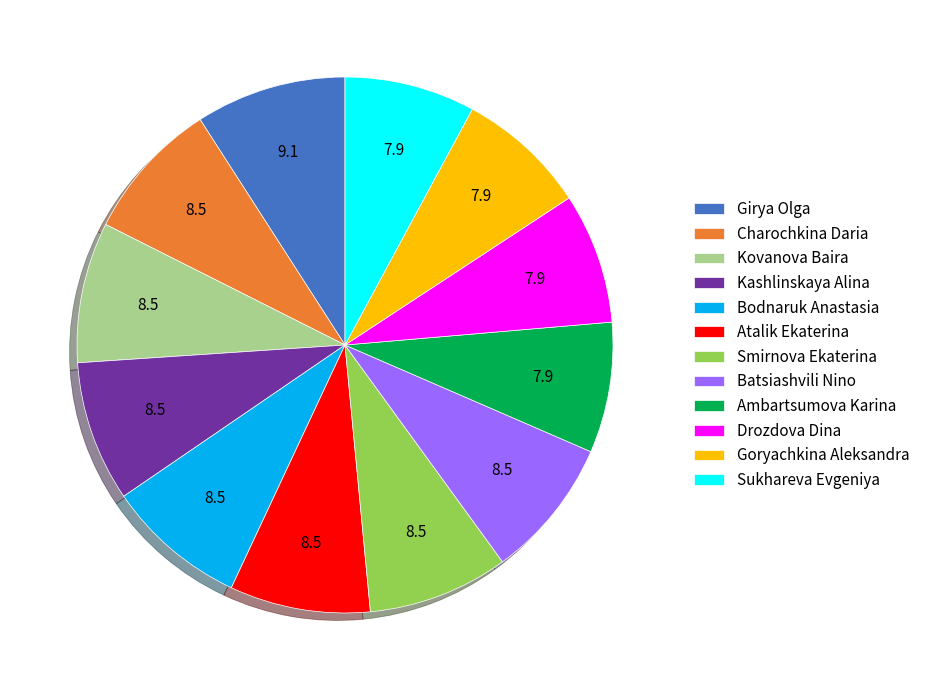

Does any single category account for the majority?

No